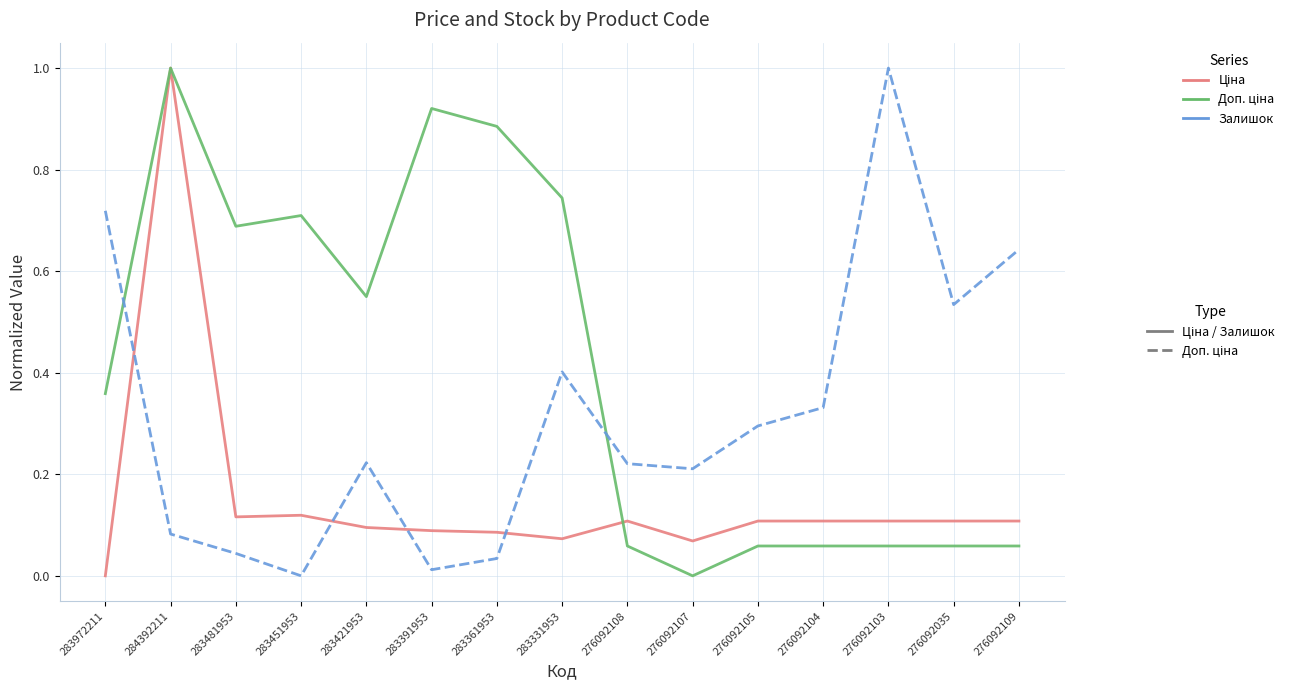

How many lines are shown in the chart?

3